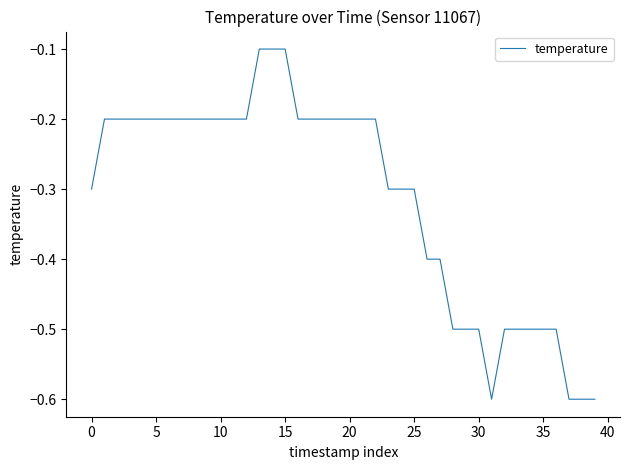

What is the minimum value shown in the chart?

-0.6